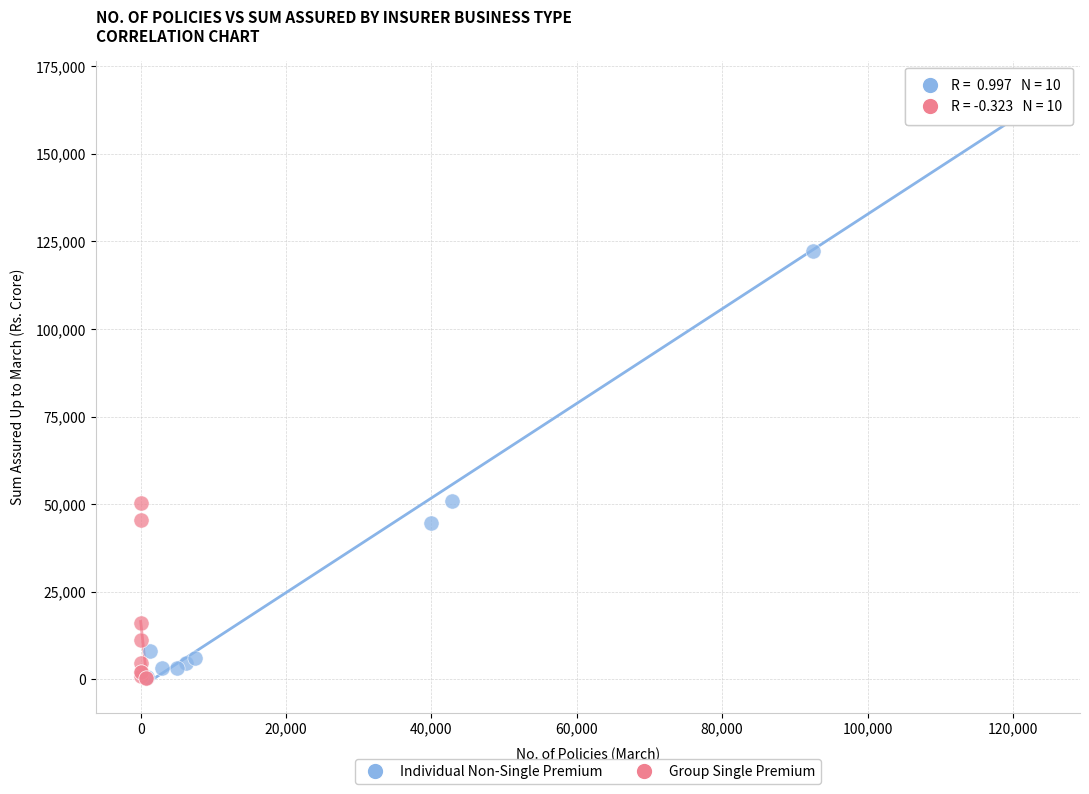

Which series reaches the maximum Y coordinate?

Individual Non-Single Premium